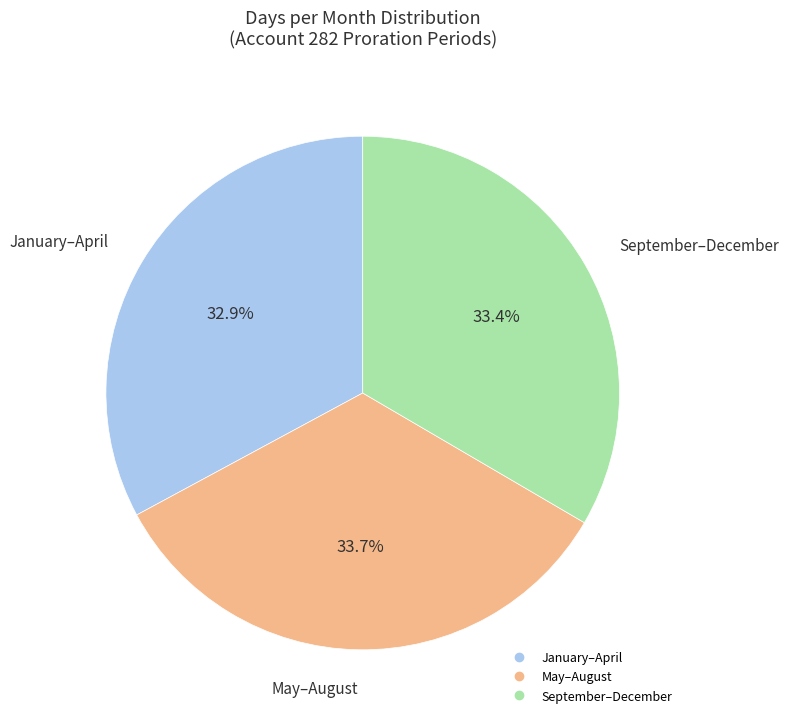

How many segments does this pie chart have?

3